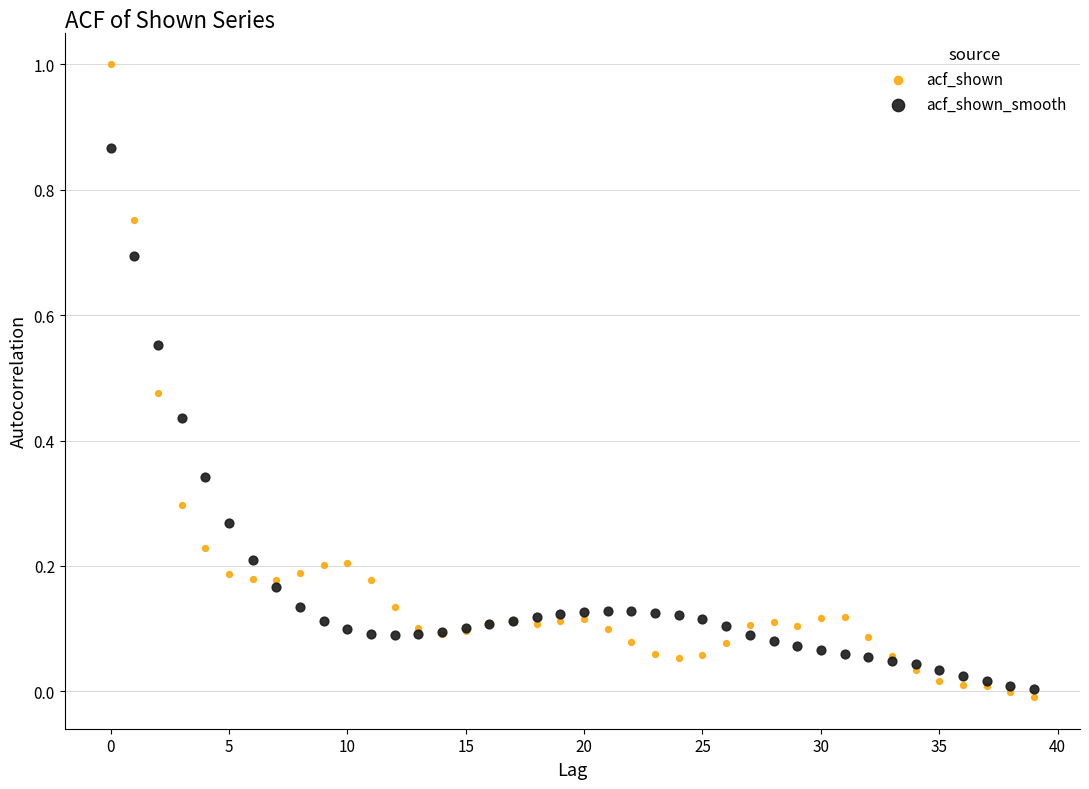

Which series has the widest spread of Y values?

acf_shown